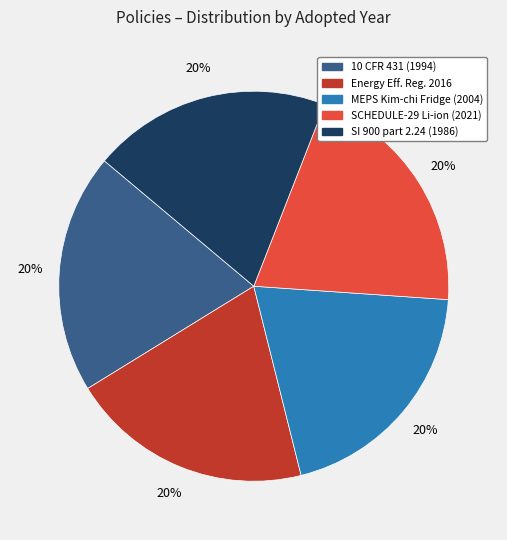

Is there a majority slice in this chart?

No